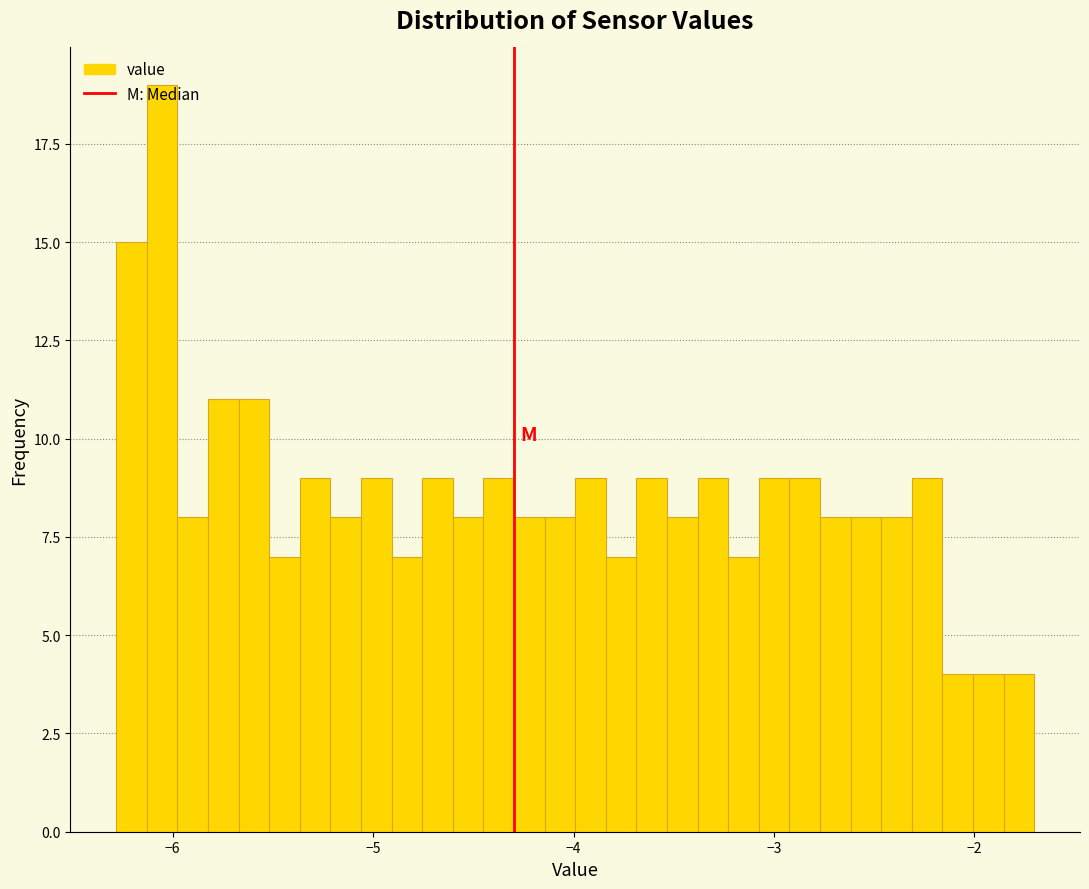

Around what value on the x-axis is the tallest bar? Give the approximate position of its centre, as read against the axis.

-6.1